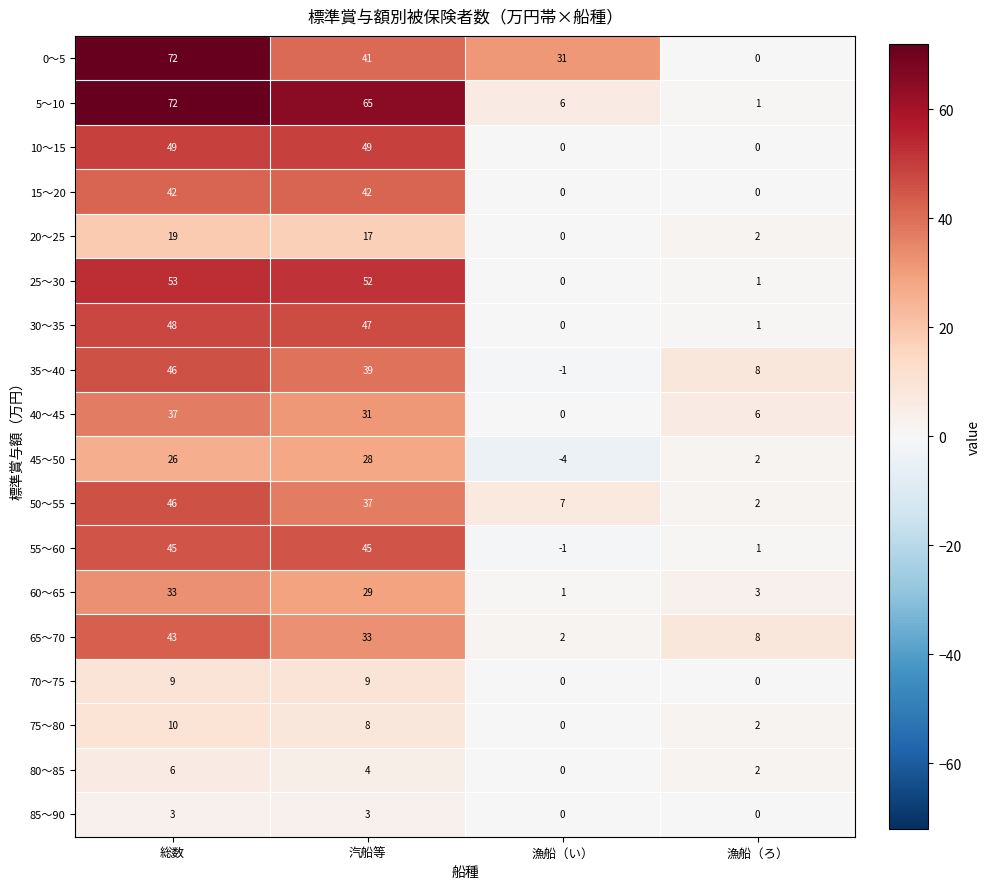

Rank the categories by 5～10 value from lowest to highest.

漁船（ろ）, 漁船（い）, 汽船等, 総数